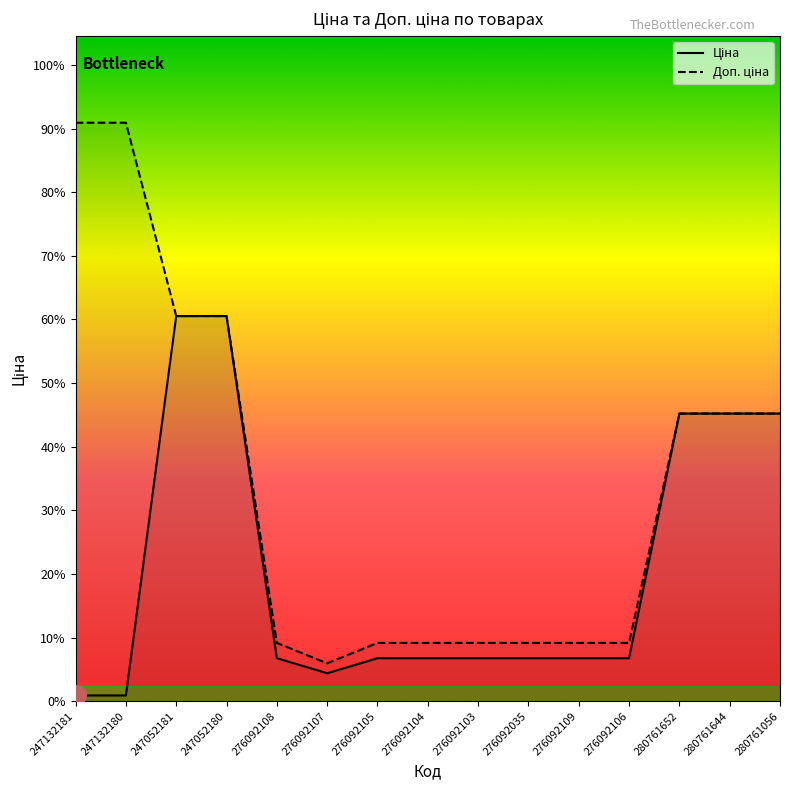

Which series has the largest total across all categories?

Доп. ціна